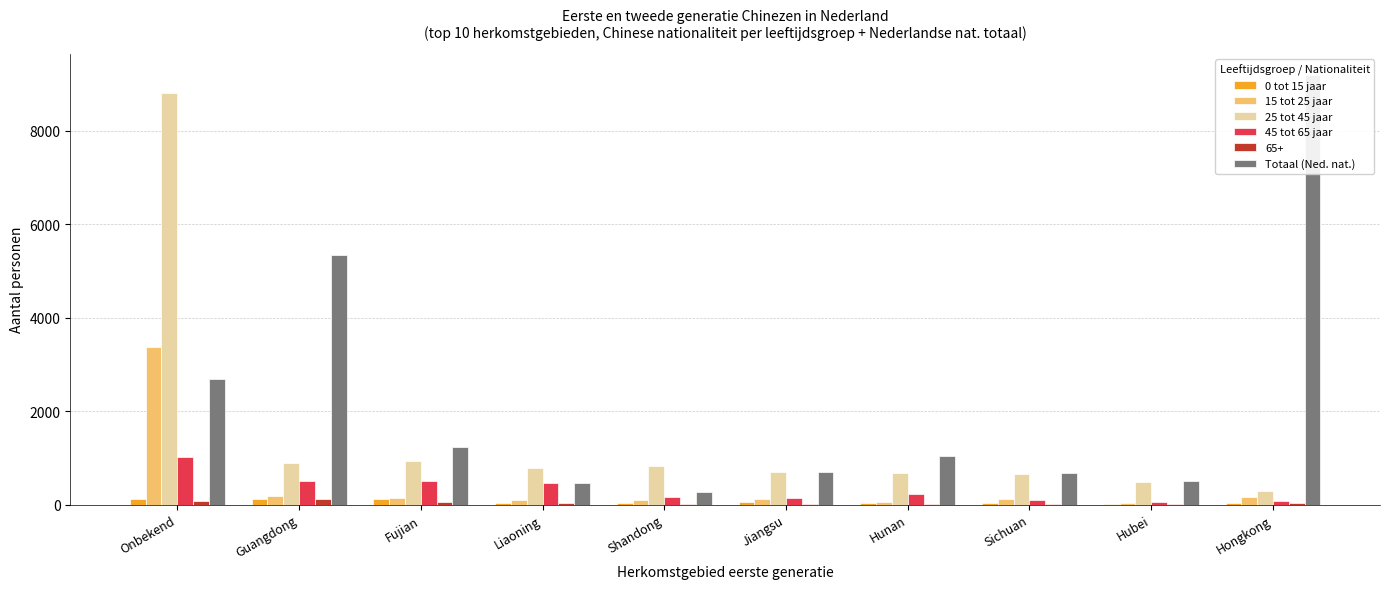

What is the lowest value of the Totaal (Ned. nat.) series?

279